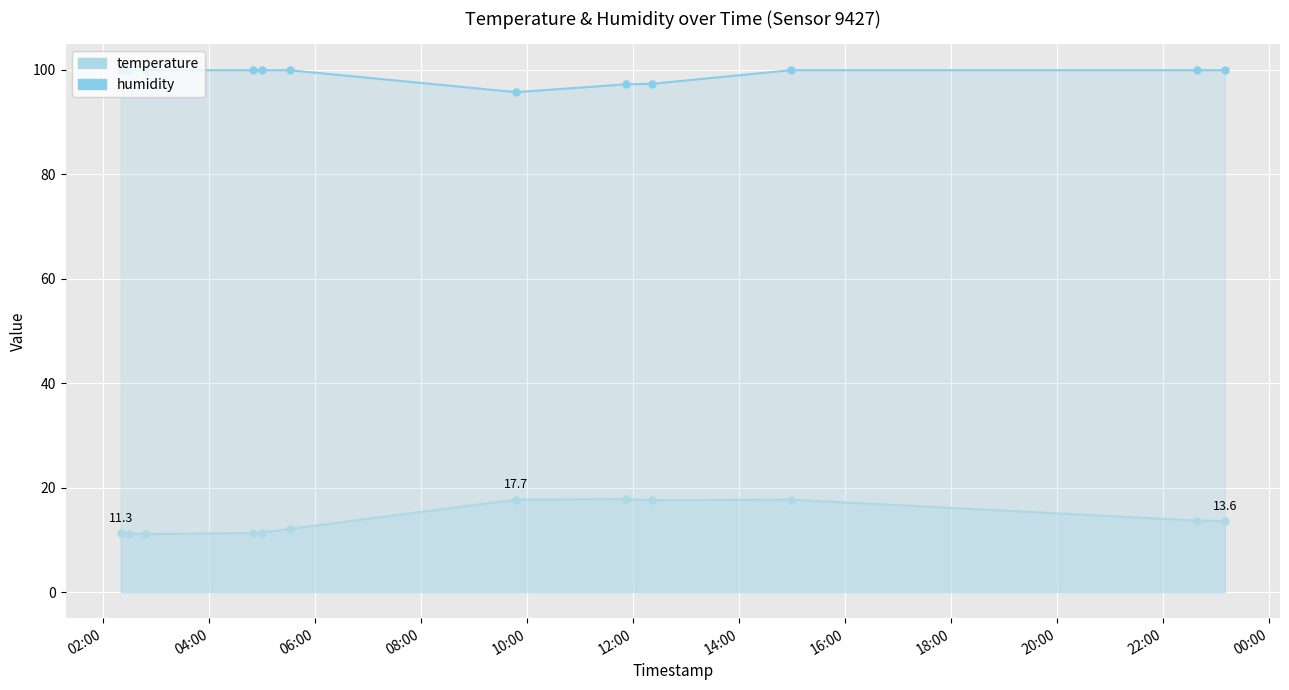

True or false: humidity and temperature cross at least once.

False